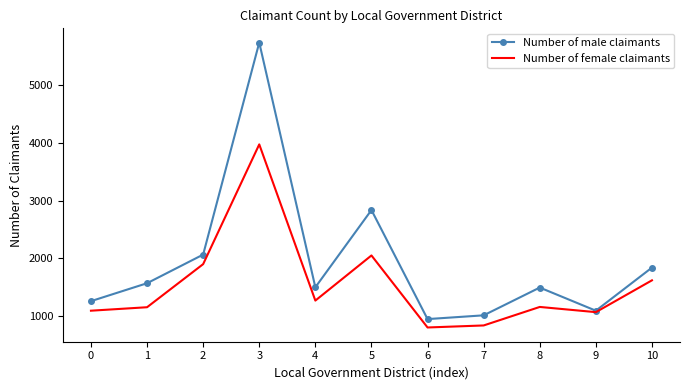

True or false: Number of male claimants has a value of 2105 at 4.

False